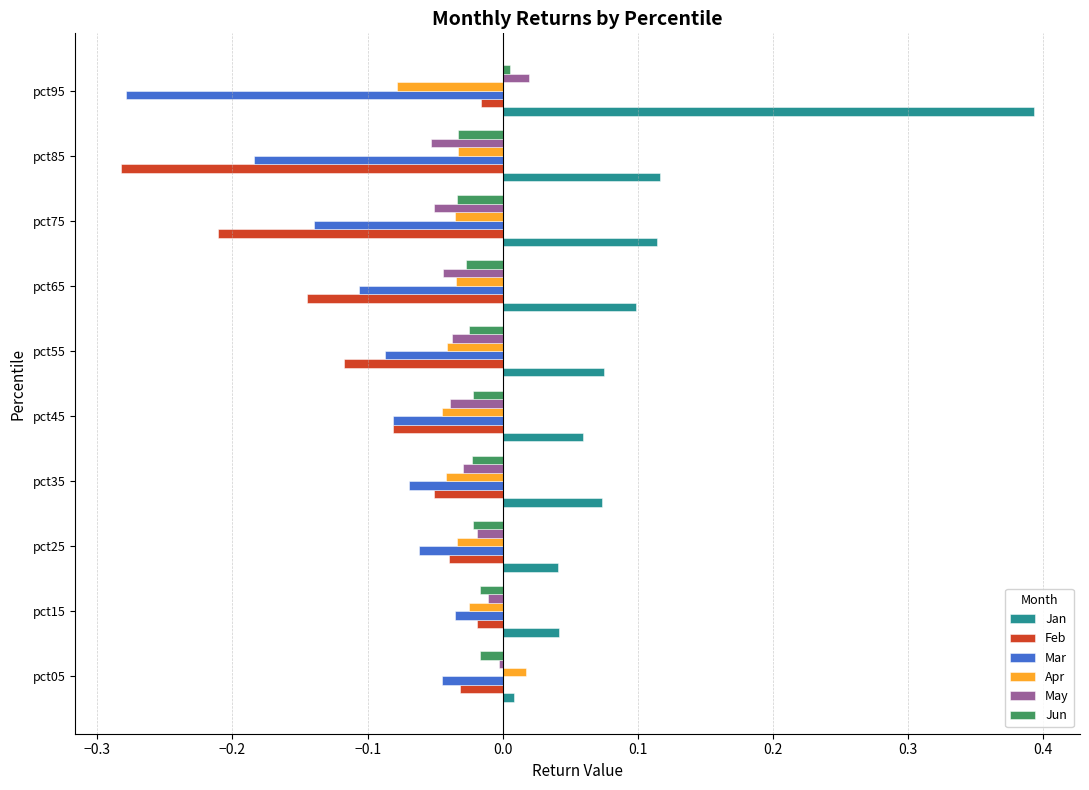

What is the spread (max minus min) of values at pct85?

0.4